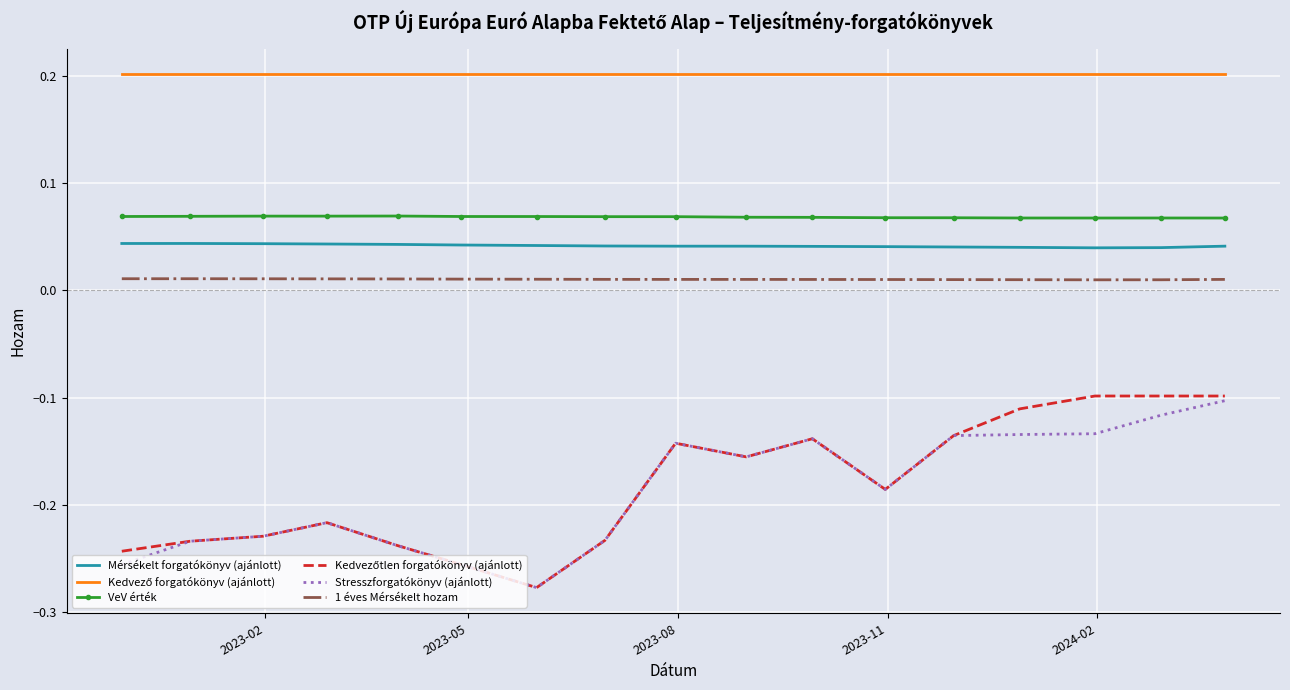

True or false: 1 éves Mérsékelt hozam and Mérsékelt forgatókönyv (ajánlott) cross at least once.

False